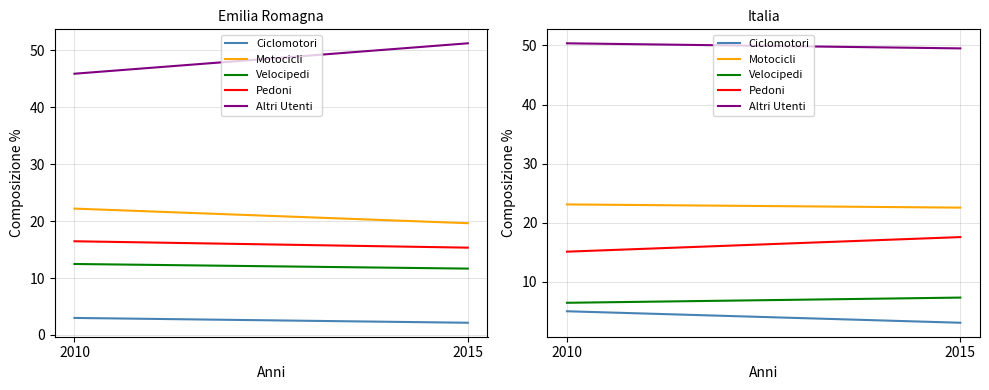

Rank the categories by Altri Utenti value from lowest to highest.

2015, 2010